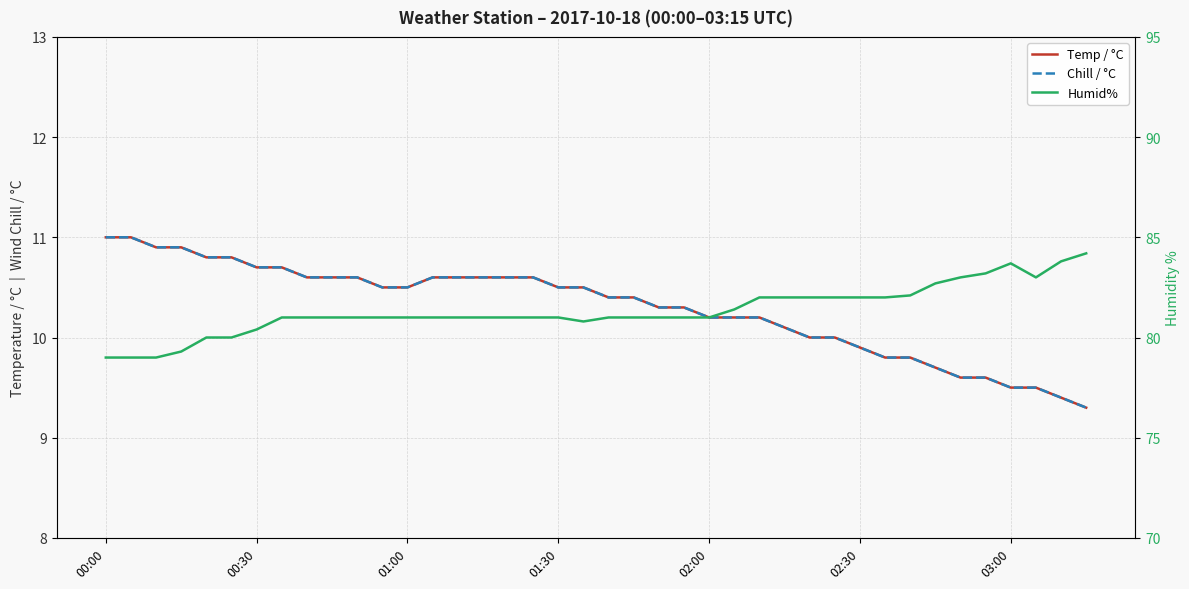

Where is the first local maximum for Humid%?

03:00